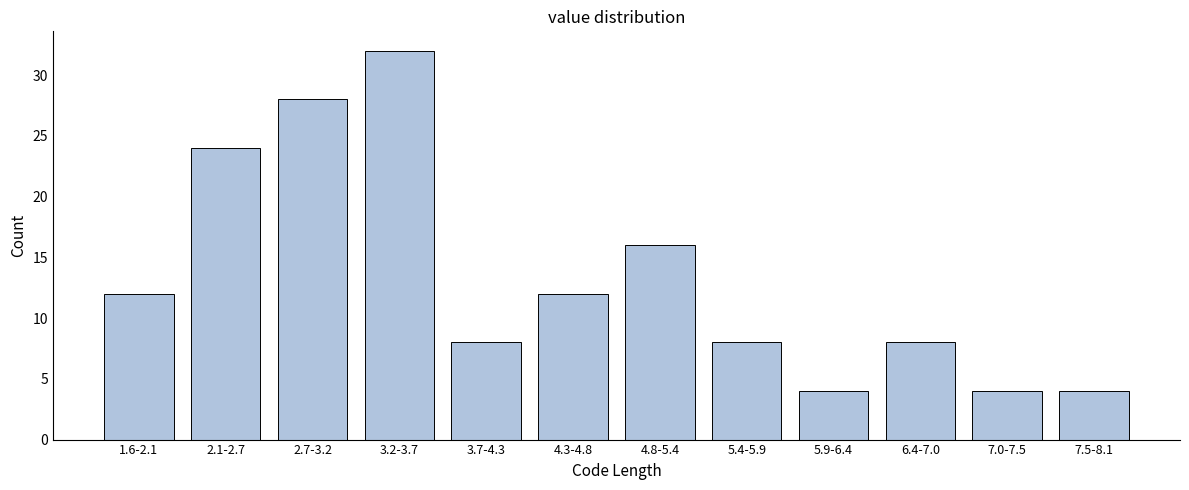

Reading right to left, transcribe all the data shown in this chart.

4	4	8	4	8	16	12	8	32	28	24	12